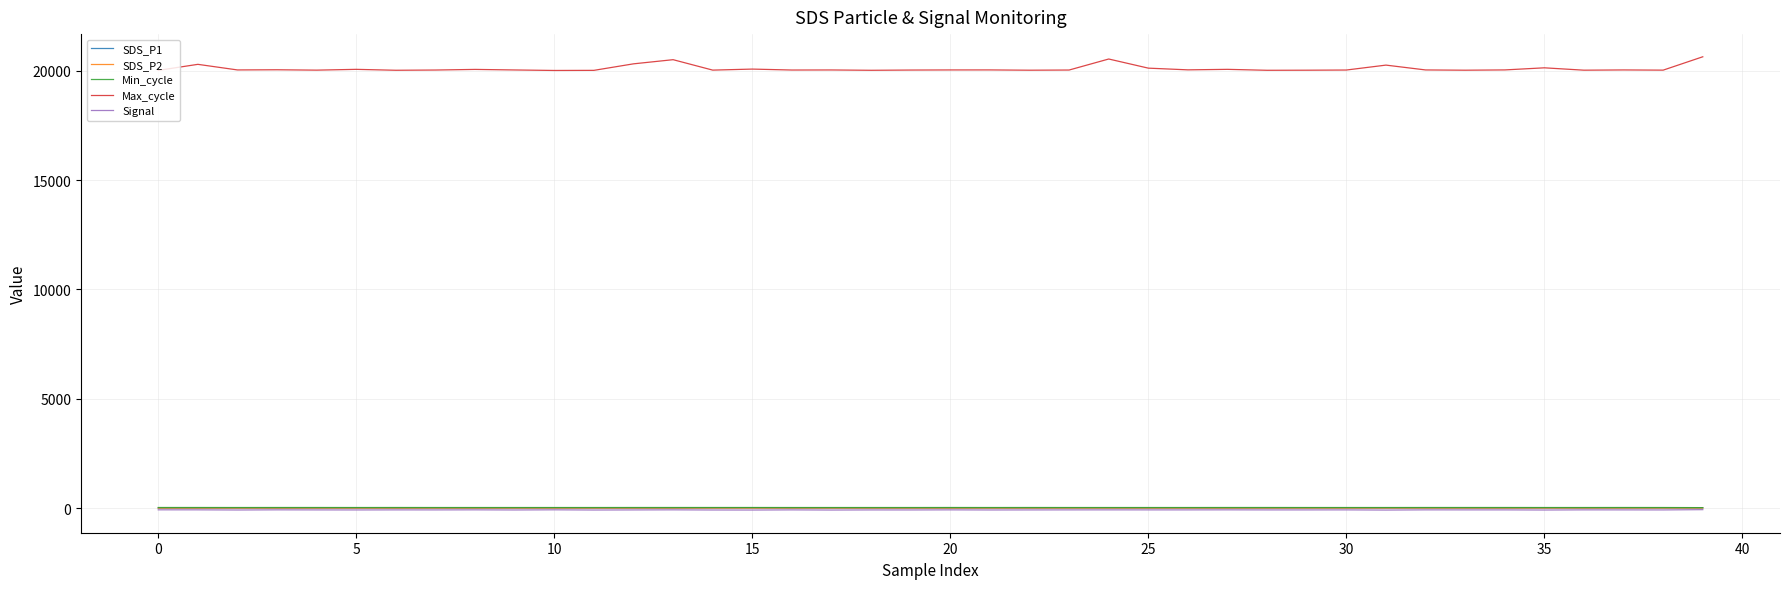

Which series has the largest total across all categories?

Max_cycle